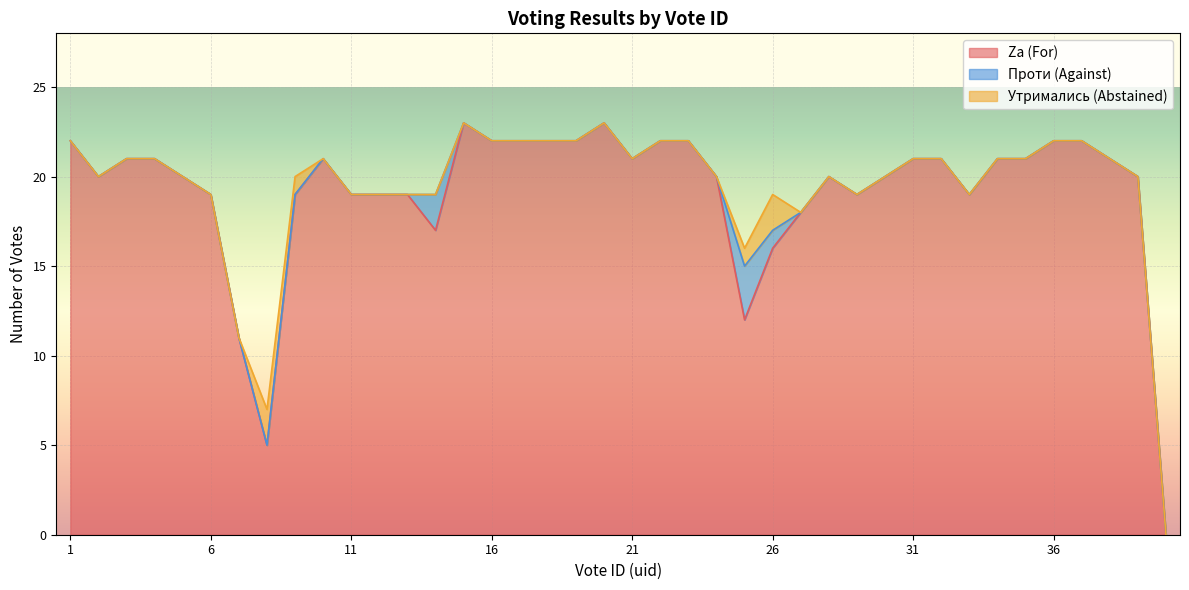

Reading left to right, what are all the values shown in this chart?

Za (For): 22	20	21	21	20	19	11	5	19	21	19	19	19	17	23	22	22	22	22	23	21	22	22	20	12	16	18	20	19	20	21	21	19	21	21	22	22	21	20	0
Проти (Against): 0	0	0	0	0	0	0	0	0	0	0	0	0	2	0	0	0	0	0	0	0	0	0	0	3	1	0	0	0	0	0	0	0	0	0	0	0	0	0	0
Утримались (Abstained): 0	0	0	0	0	0	0	2	1	0	0	0	0	0	0	0	0	0	0	0	0	0	0	0	1	2	0	0	0	0	0	0	0	0	0	0	0	0	0	0